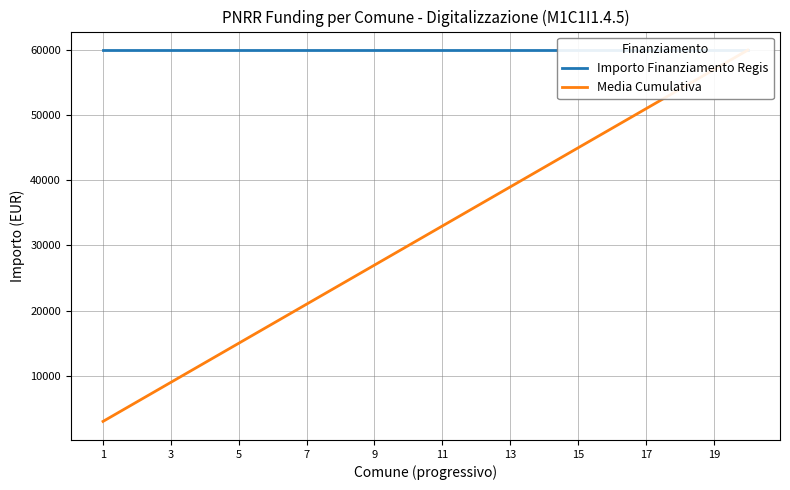

The value of Importo Finanziamento Regis at 7 is 27343.4. True or false?

False